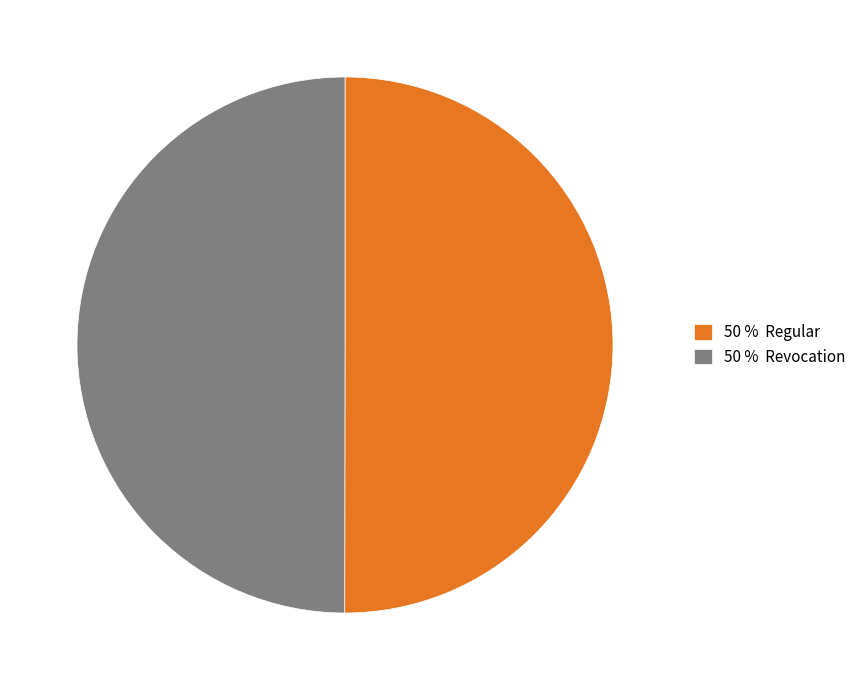

Approximately how many times larger is the value at 50 % Regular compared to 50 % Revocation?

1.0